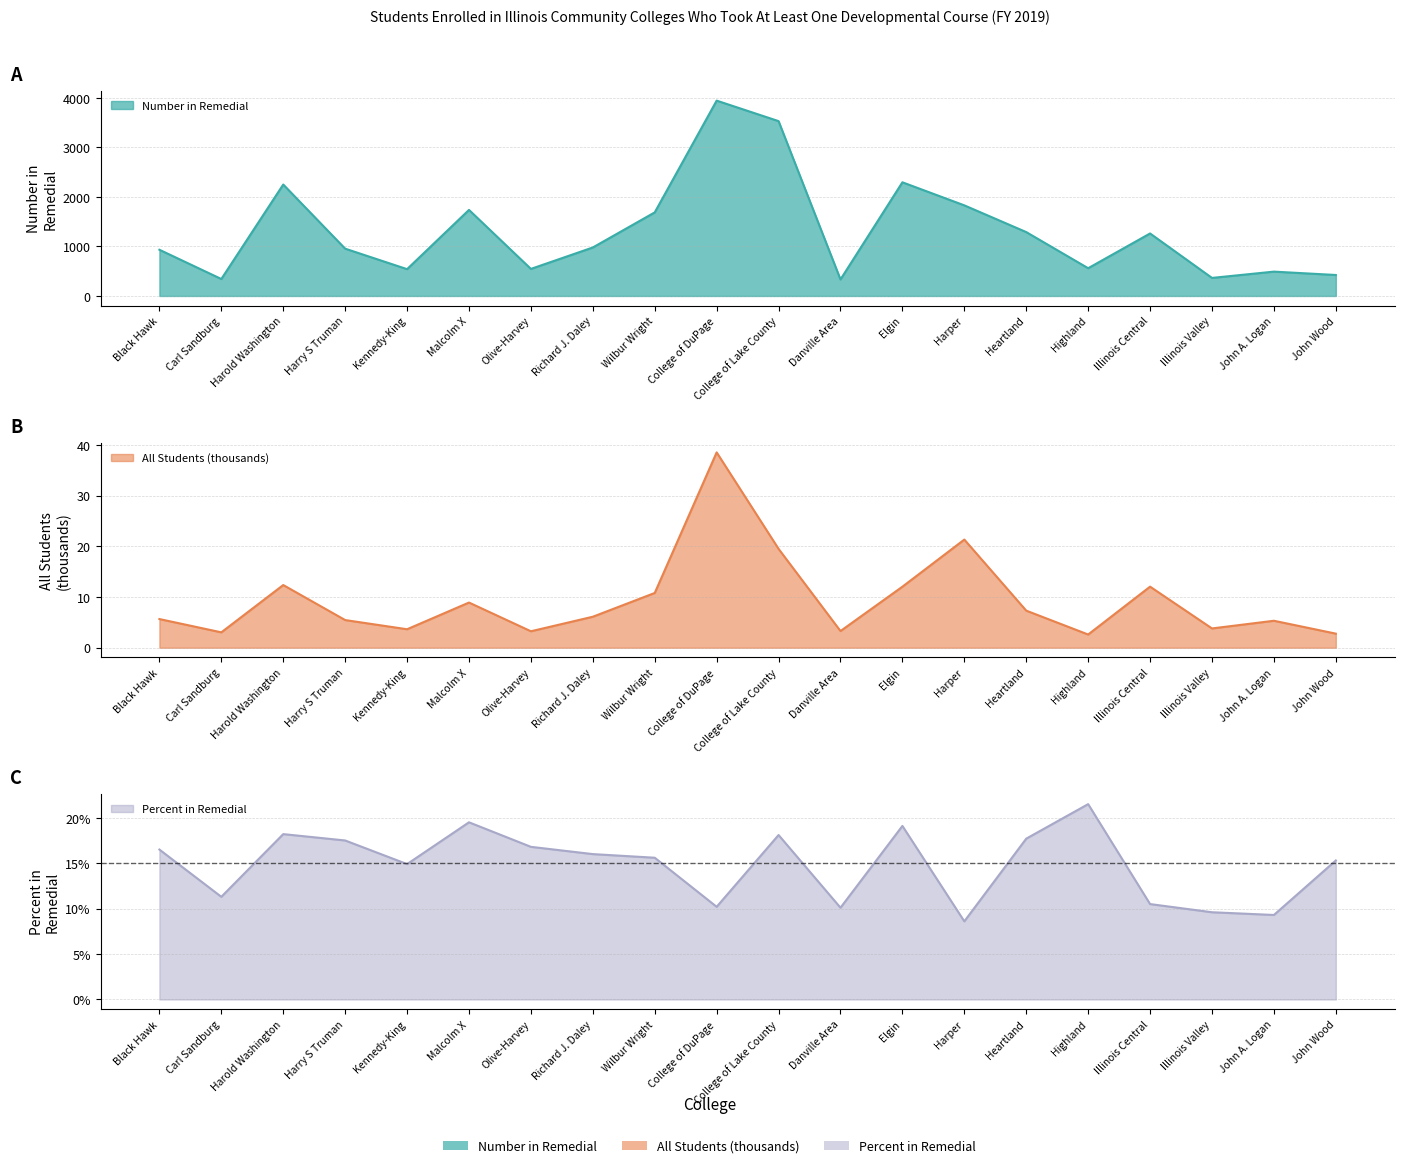

Where does the Number in Remedial series first go above 980?

Harold Washington